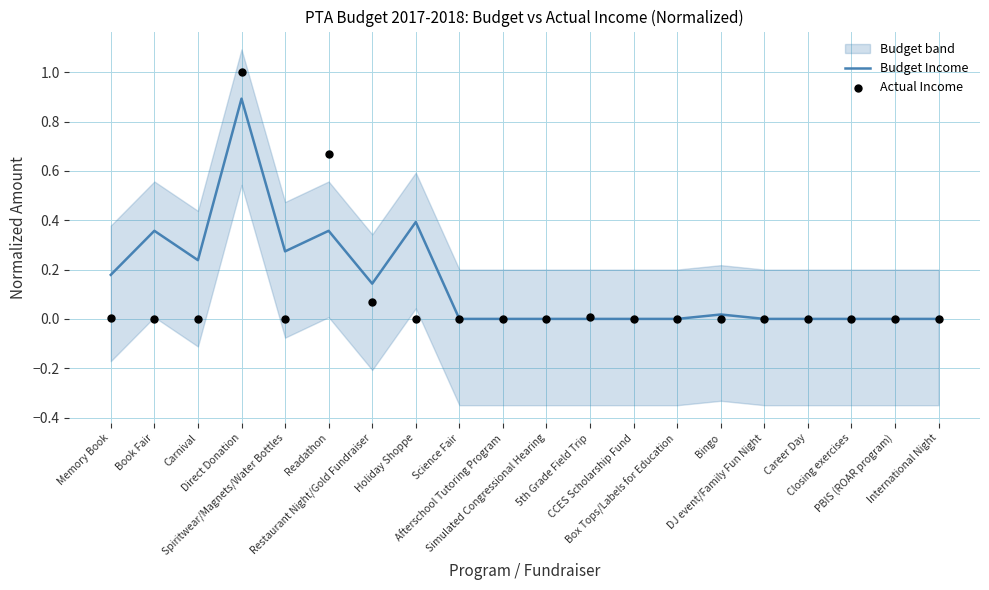

Is the value of Actual Income at Memory Book greater than the value of Budget Income at Readathon?

No